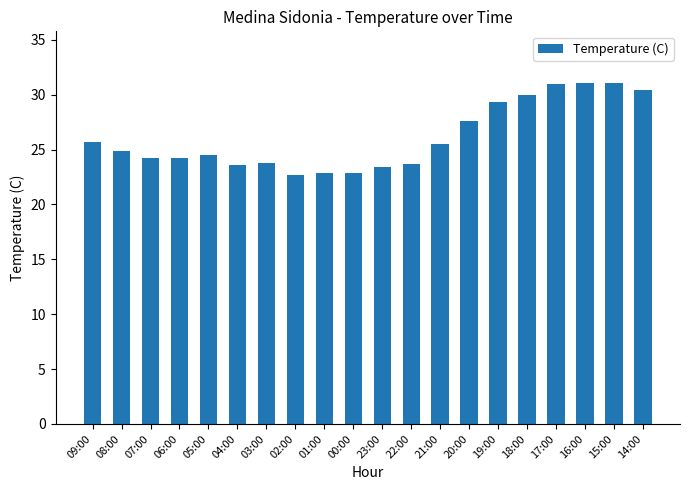

The chart shows a value of 22.9 at 01:00. True or false?

True